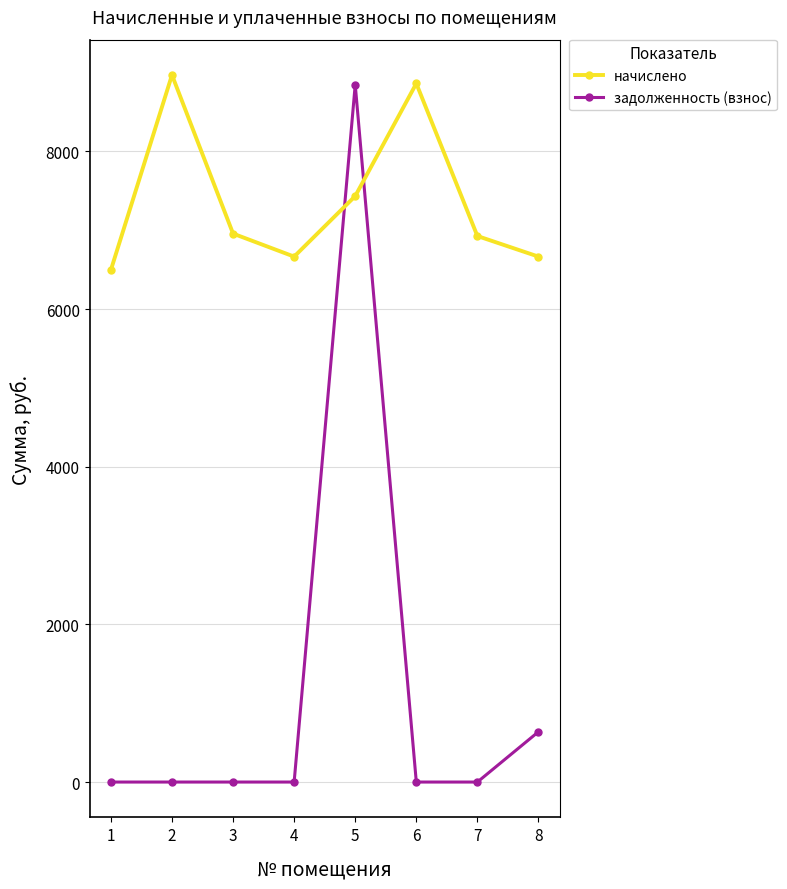

What is the spread (max minus min) of values at 4?

6666.2